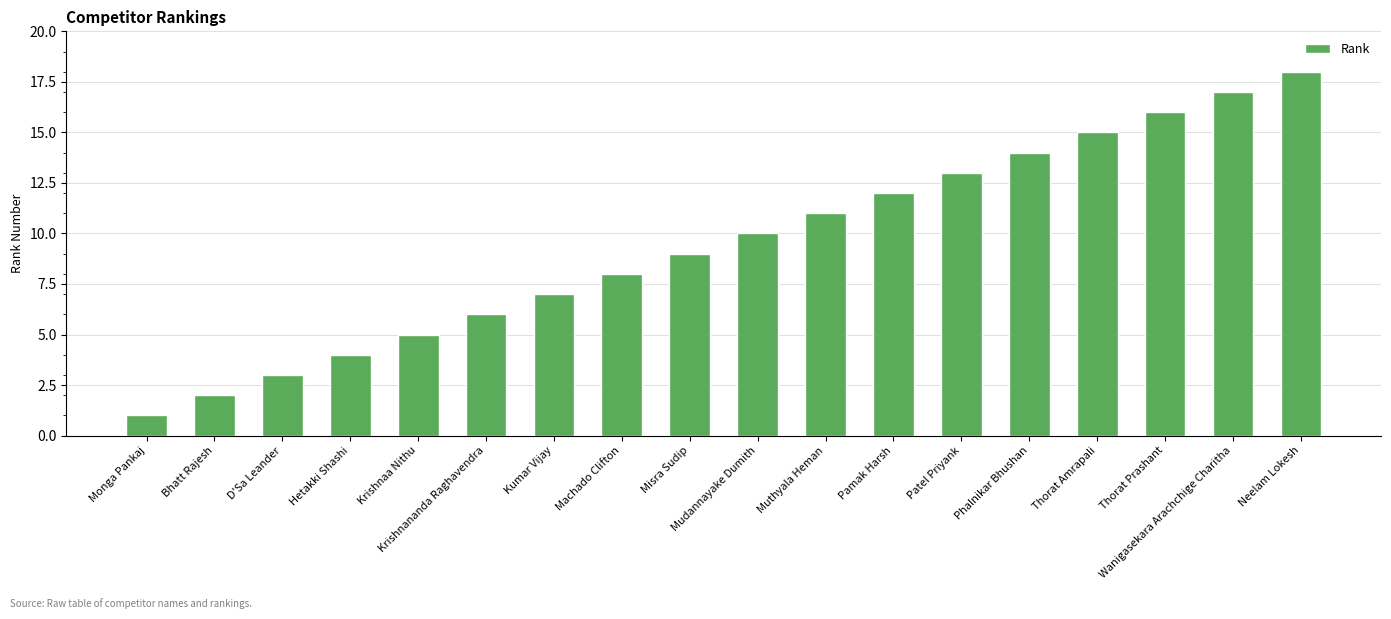

Reading right to left, list all the values displayed in this chart.

Neelam Lokesh=18	Wanigasekara Arachchige Charitha=17	Thorat Prashant=16	Thorat Amrapali=15	Phalnikar Bhushan=14	Patel Priyank=13	Pamak Harsh=12	Muthyala Heman=11	Mudannayake Dumith=10	Misra Sudip=9	Machado Clifton=8	Kumar Vijay=7	Krishnananda Raghavendra=6	Krishnaa Nithu=5	Hetakki Shashi=4	D'Sa Leander=3	Bhatt Rajesh=2	Monga Pankaj=1